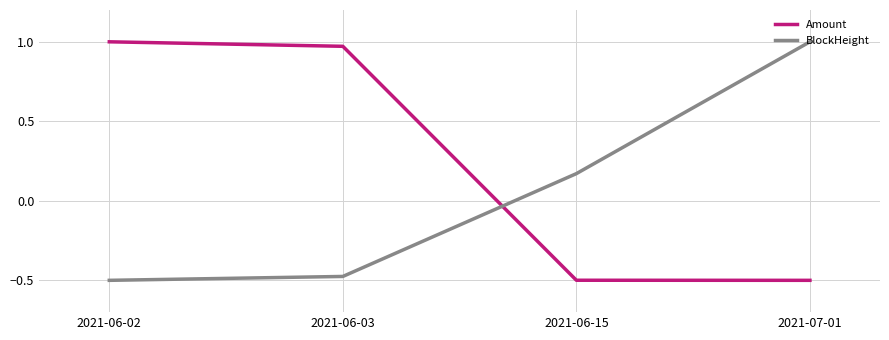

Is it true that Amount equals -0.5 at 2021-06-15?

True